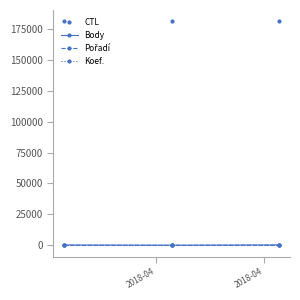

What is the greatest value displayed?

181108